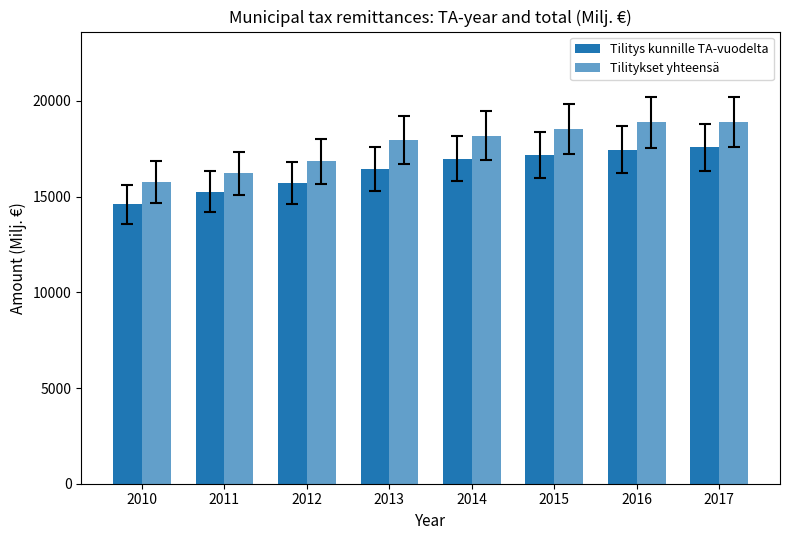

Where does the Tilitys kunnille TA-vuodelta series first go above 16993?

2014